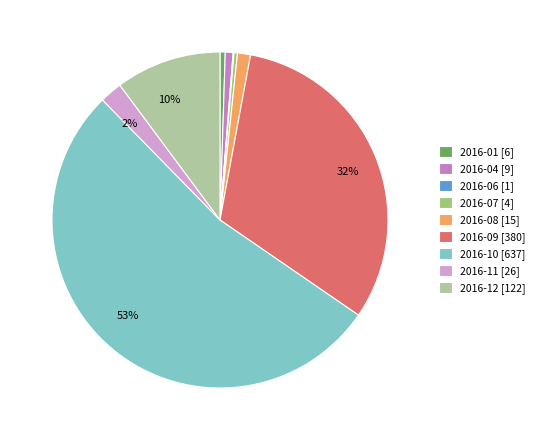

What is the largest slice in the pie chart?

2016-10 [637]